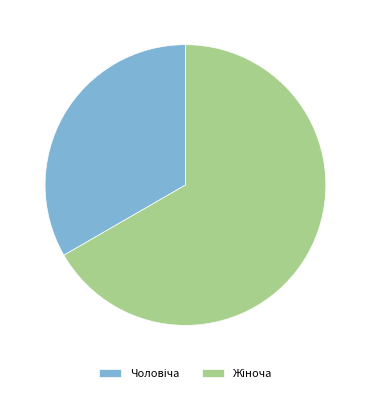

Does any single category account for the majority?

Yes